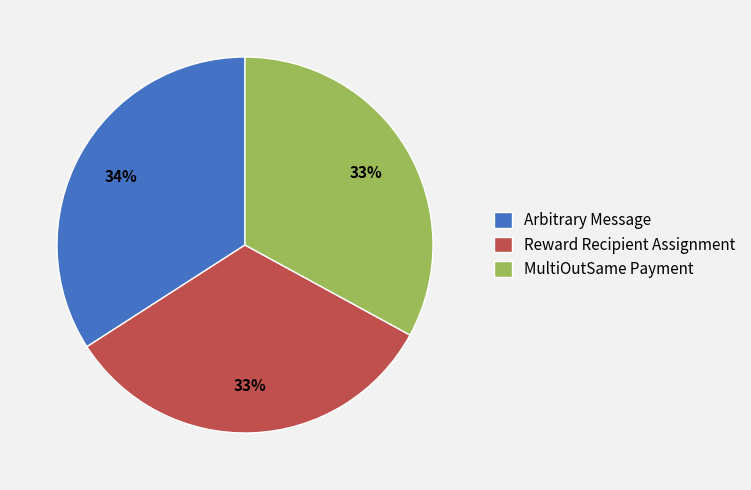

Do MultiOutSame Payment and Reward Recipient Assignment together represent more than half of the pie?

Yes